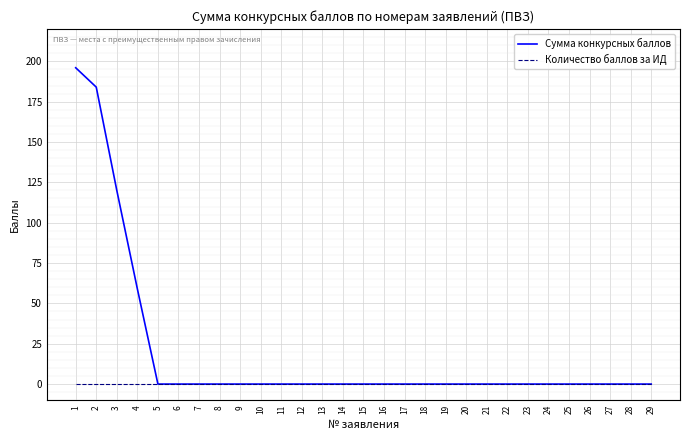

True or false: Сумма конкурсных баллов has a value of 0 at 18.

True